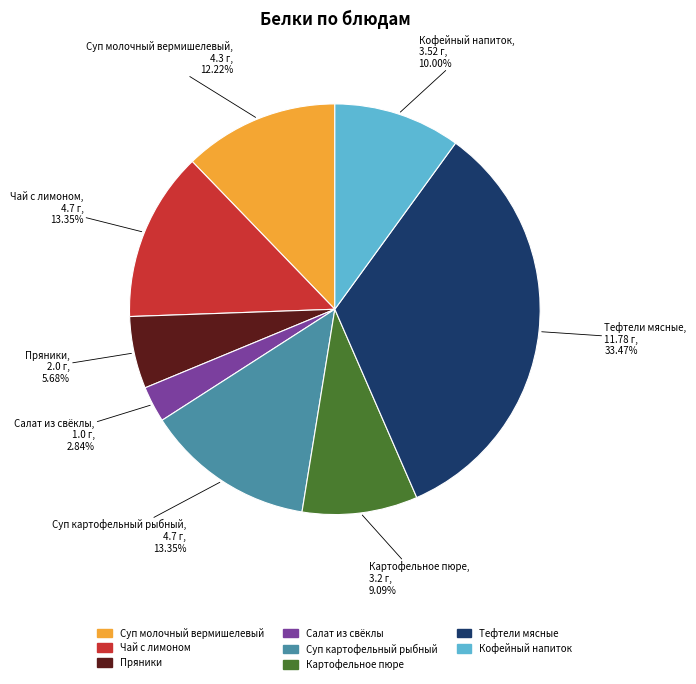

To the nearest percent, what is the combined percentage of Кофейный напиток and Суп молочный вермишелевый?

22%